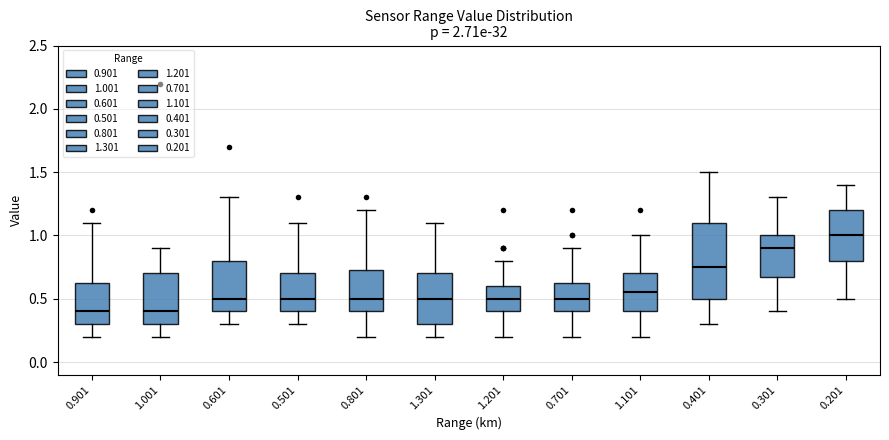

Reading left to right, transcribe this box plot: for each box, give where its median line is, the range the box spans, and where its two whiskers end, as read against the y-axis. The values are not printed on the chart, so give them approximately, as read against the axis.

0.901: median 0.40, box 0.30 to 0.65, whiskers 0.20 to 1.10
1.001: median 0.40, box 0.30 to 0.70, whiskers 0.20 to 0.90
0.601: median 0.50, box 0.40 to 0.80, whiskers 0.30 to 1.30
0.501: median 0.50, box 0.40 to 0.70, whiskers 0.30 to 1.10
0.801: median 0.50, box 0.40 to 0.75, whiskers 0.20 to 1.20
1.301: median 0.50, box 0.30 to 0.70, whiskers 0.20 to 1.10
1.201: median 0.50, box 0.40 to 0.60, whiskers 0.20 to 0.80
0.701: median 0.50, box 0.40 to 0.65, whiskers 0.20 to 0.90
1.101: median 0.55, box 0.40 to 0.70, whiskers 0.20 to 1.00
0.401: median 0.75, box 0.50 to 1.10, whiskers 0.30 to 1.50
0.301: median 0.90, box 0.70 to 1.00, whiskers 0.40 to 1.30
0.201: median 1.00, box 0.80 to 1.20, whiskers 0.50 to 1.40